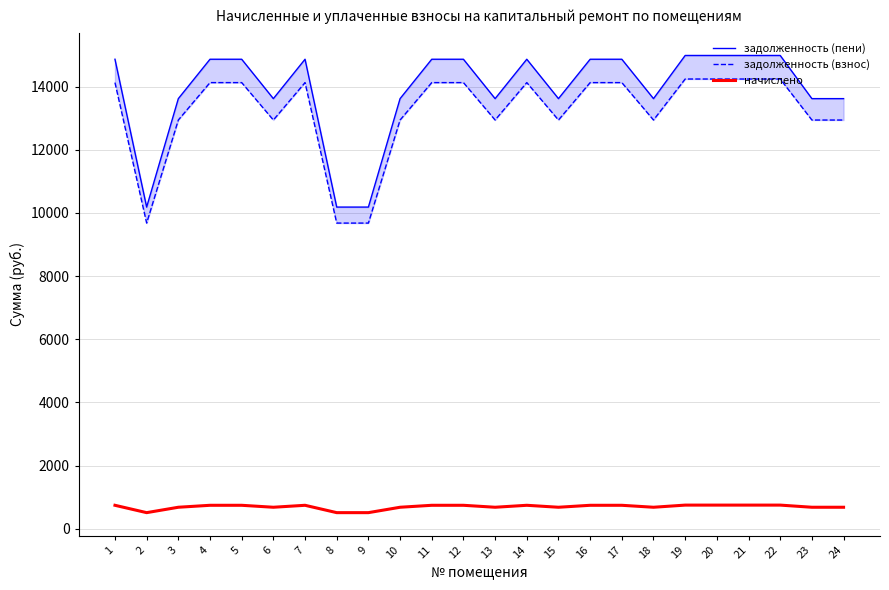

How many values in the задолженность (взнос) series exceed 14130?

13